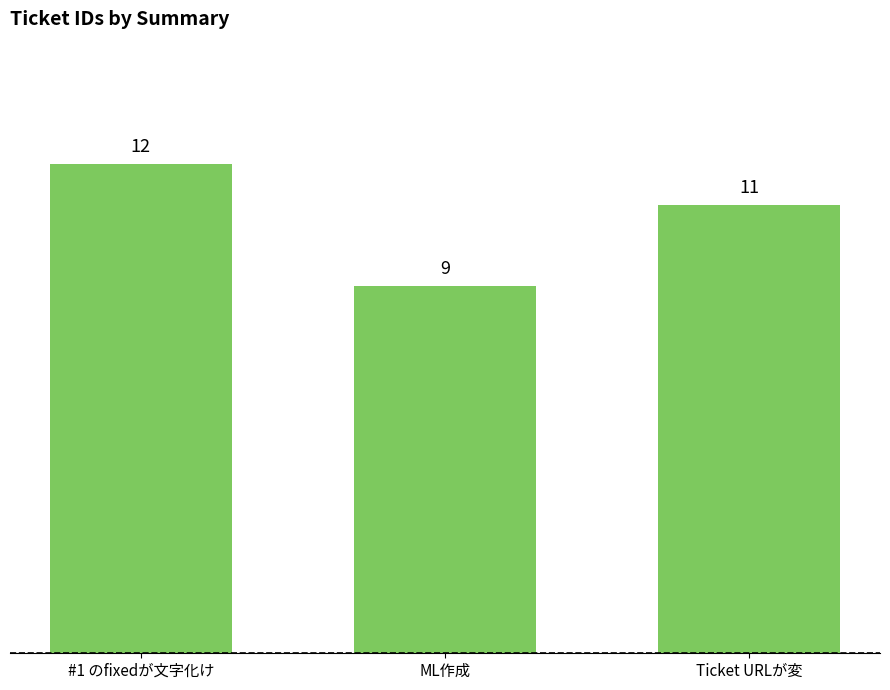

Rank the categories by value from highest to lowest.

#1 のfixedが文字化け, Ticket URLが変, ML作成